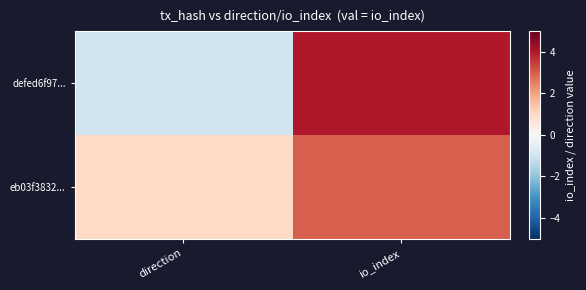

Count the number of data series in this chart.

2